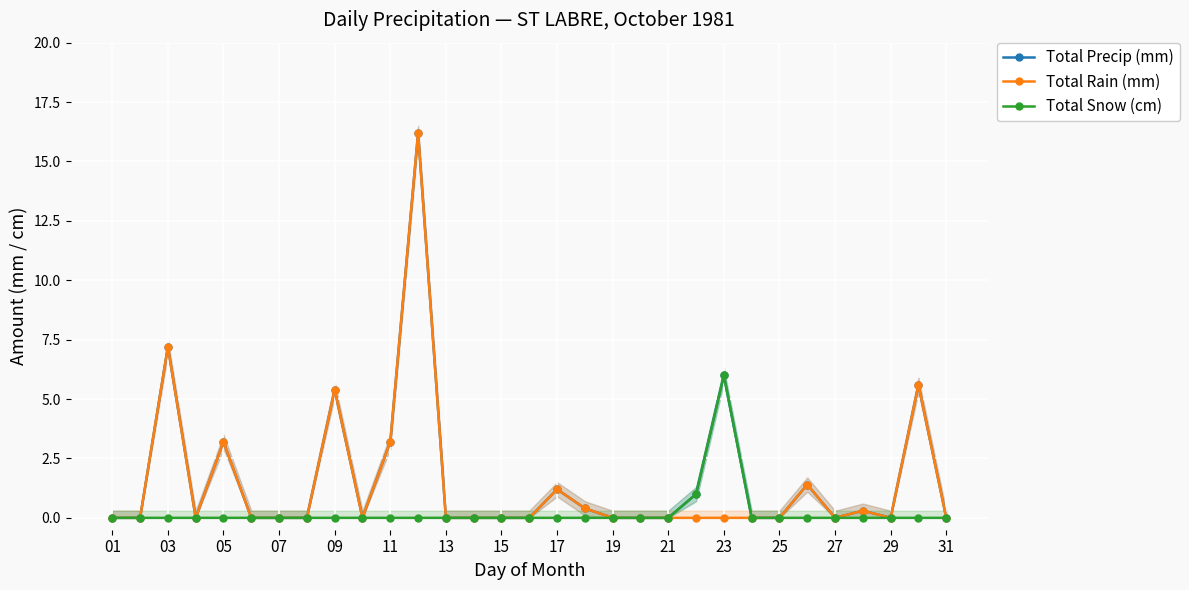

How many lines are shown in the chart?

3